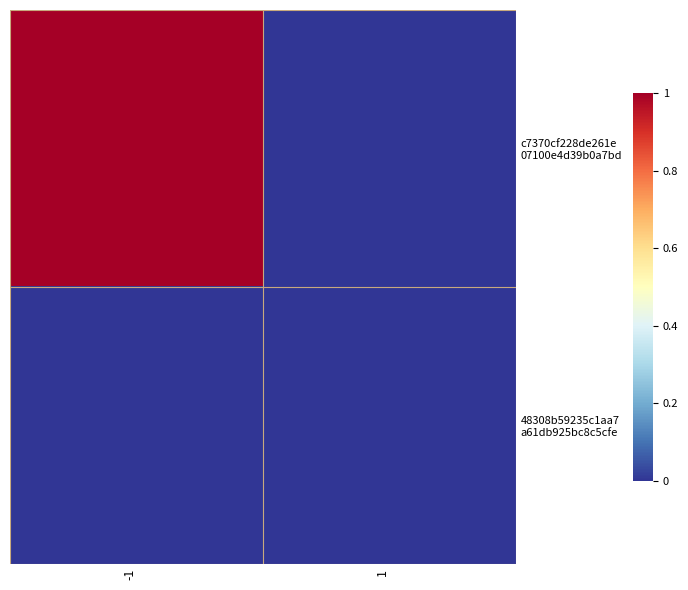

Which has a higher value, -1 or 1?

-1